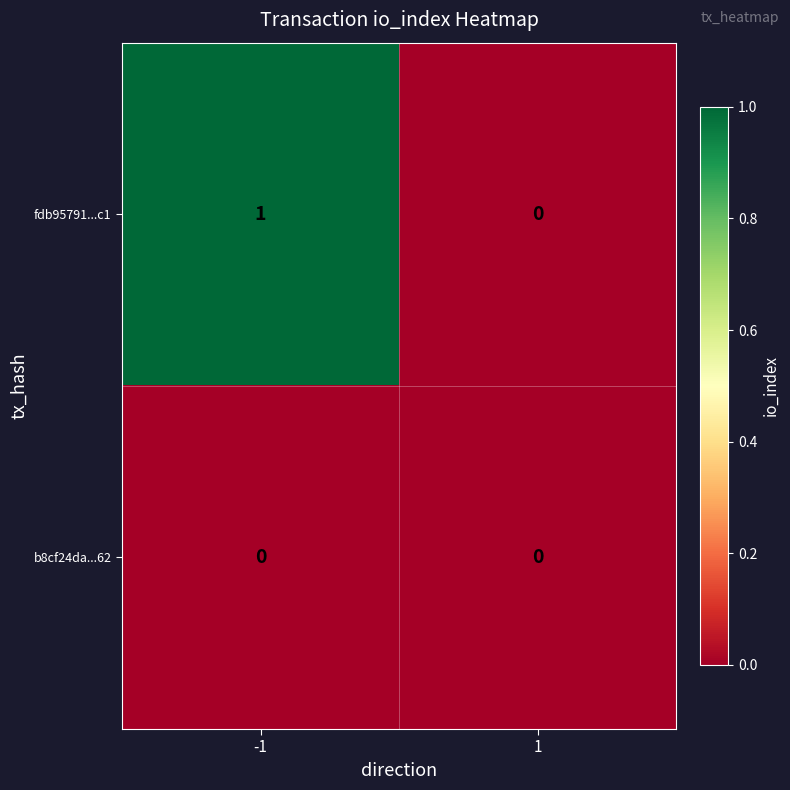

The b8cf24da...62 series shows 0 at -1. True or false?

True